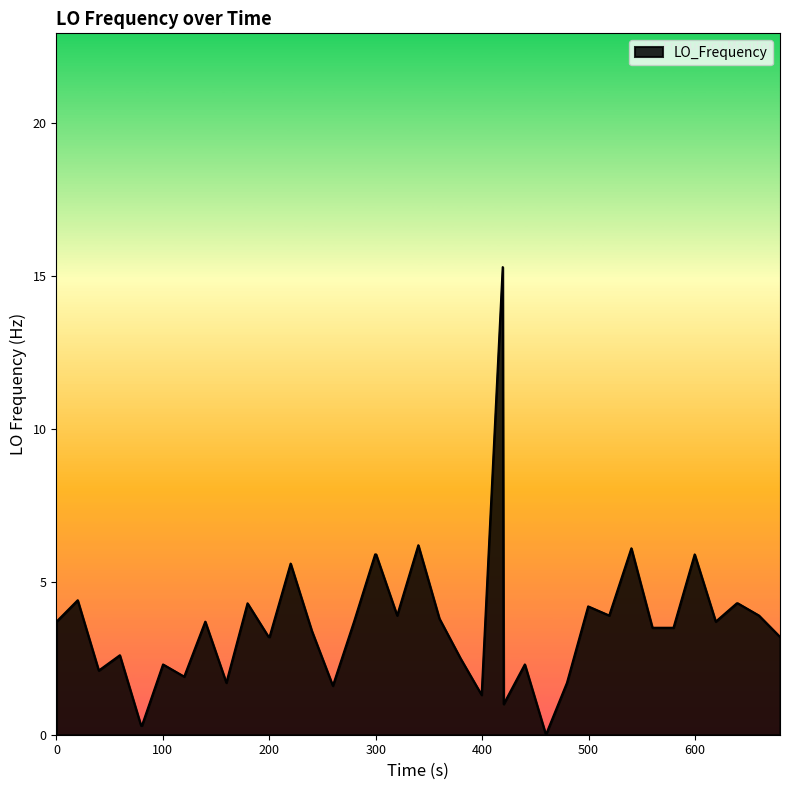

How many values are above zero?

39